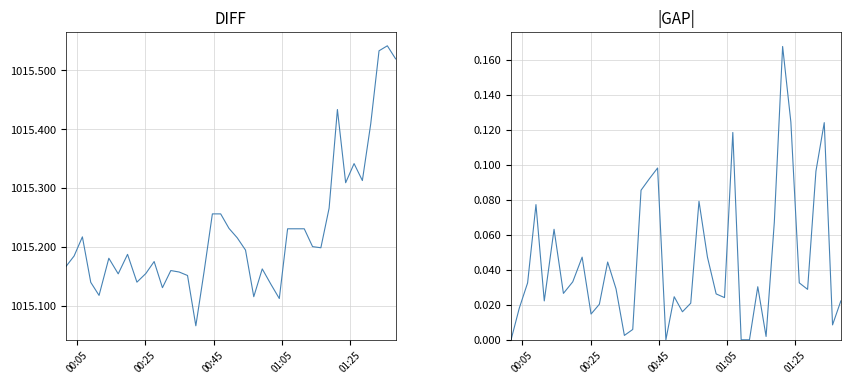

How many interior local peaks does the pressure series have?

9